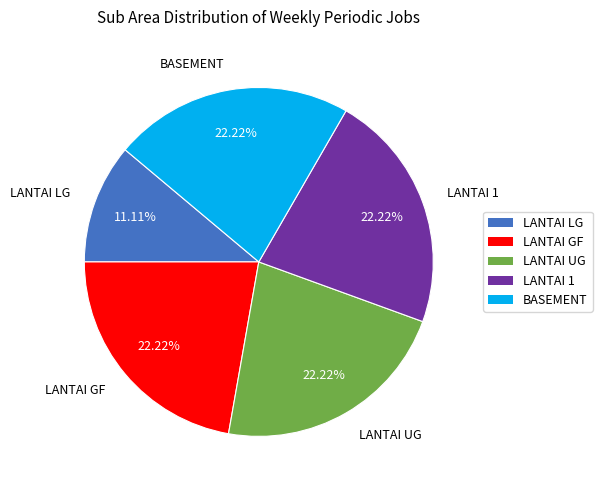

Combined, do LANTAI LG and LANTAI 1 account for over 50%?

No